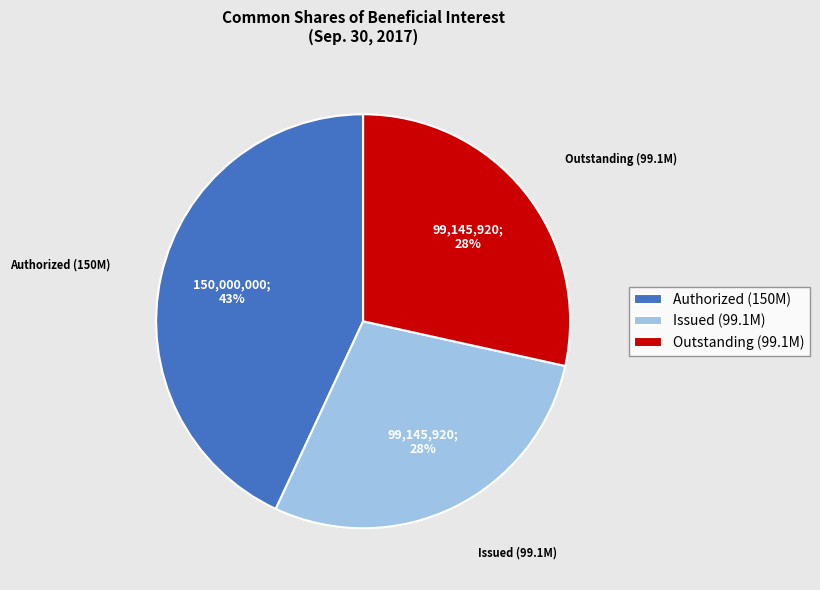

Is the sum of Authorized (150M) and Outstanding (99.1M) greater than half?

Yes